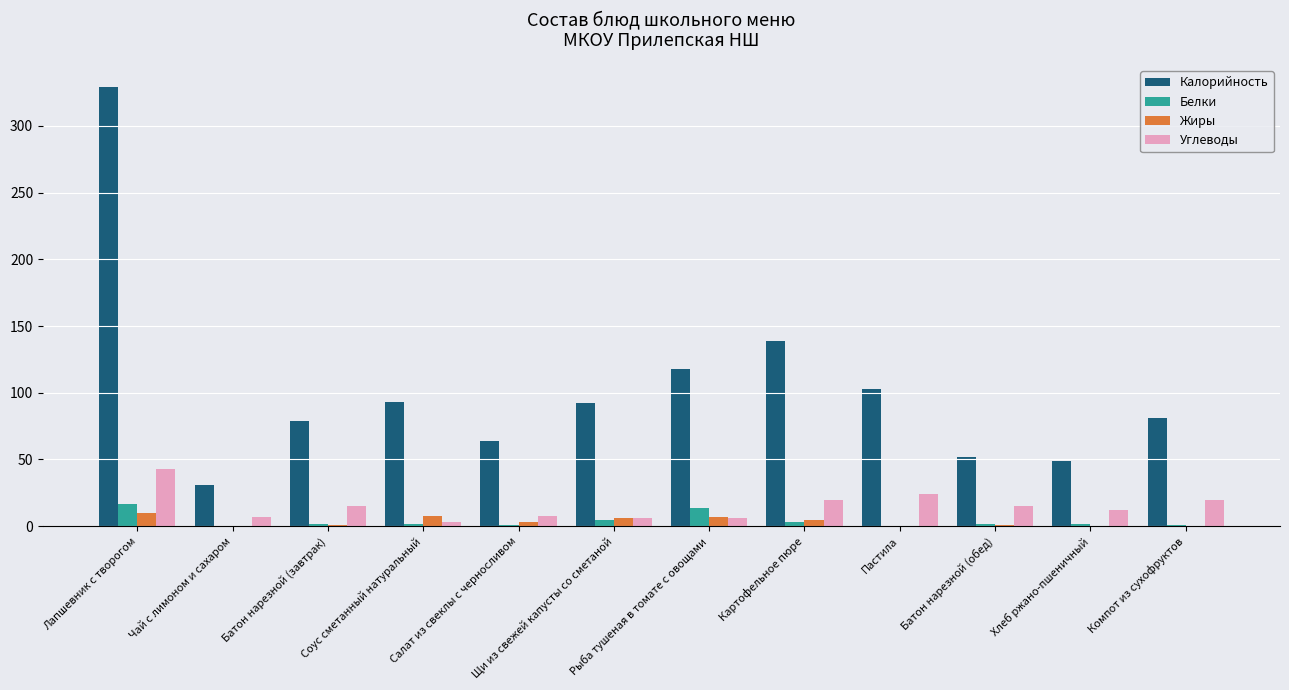

Where does the Жиры series first go above 3?

Лапшевник с творогом